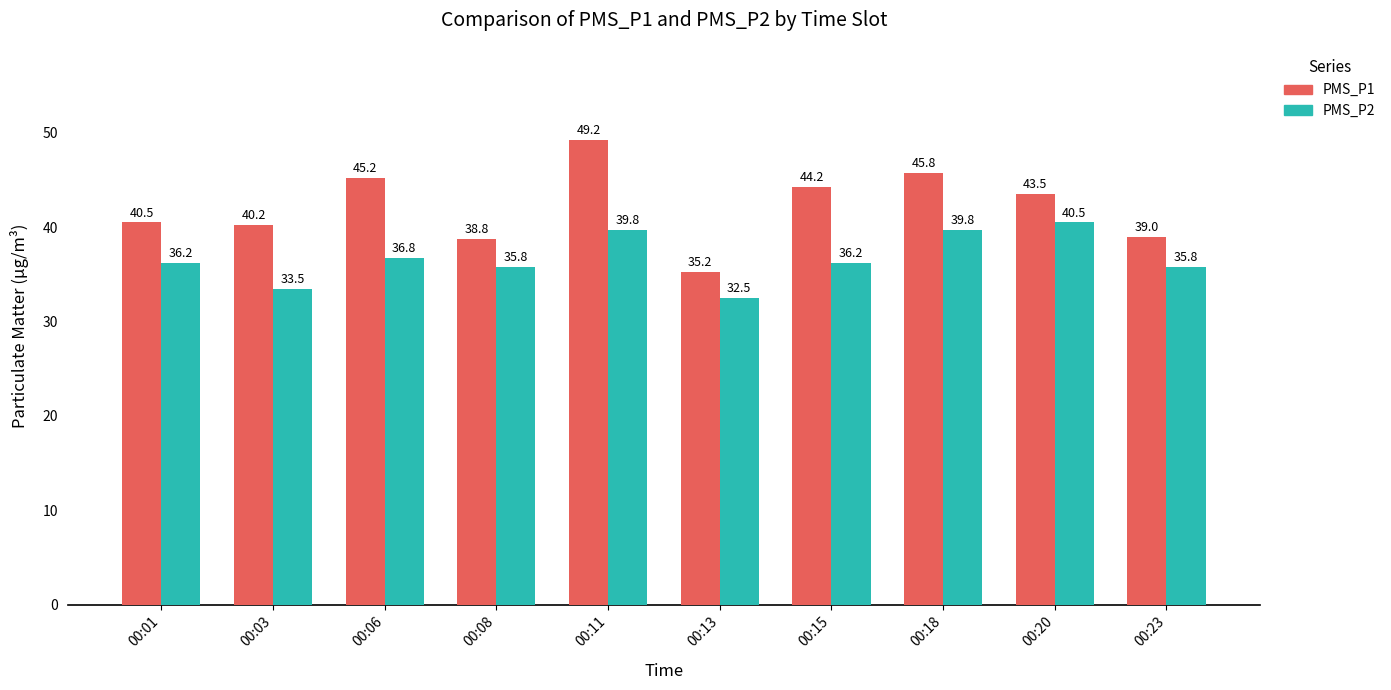

Is it true that PMS_P2 equals 36.2 at 00:01?

True